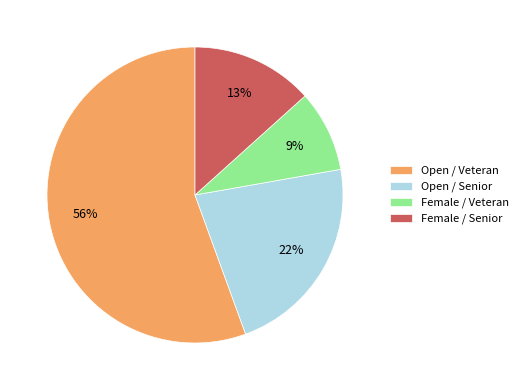

Combined, do Open / Senior and Open / Veteran account for over 50%?

Yes